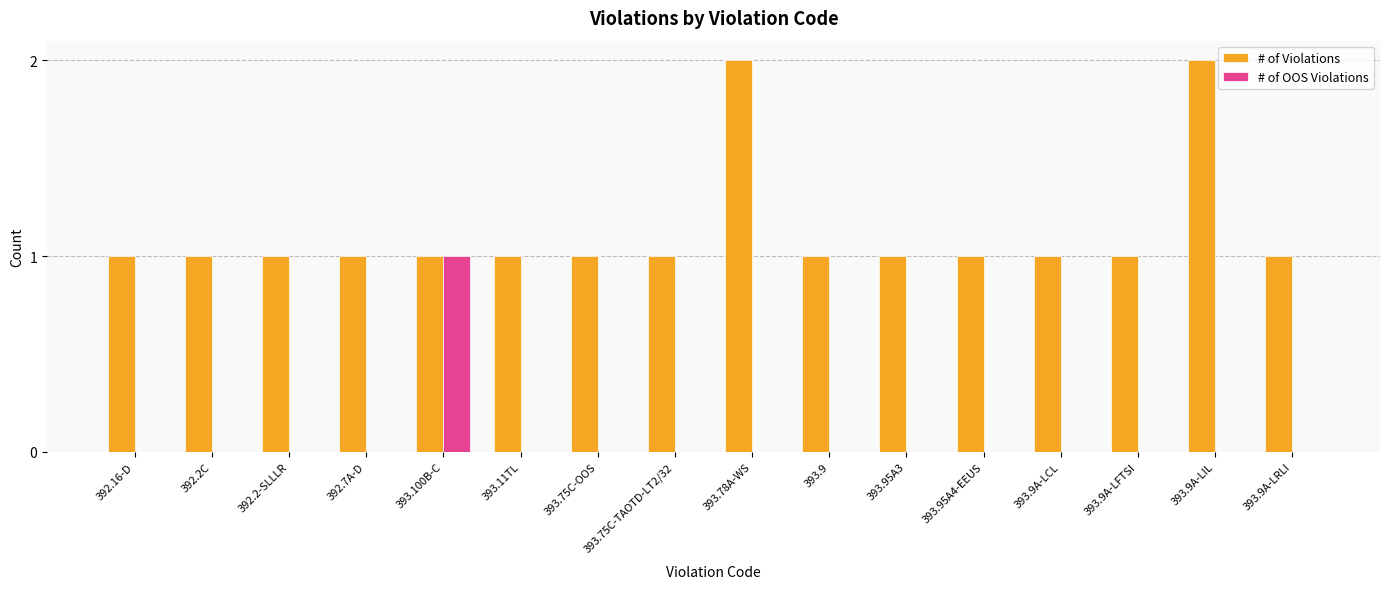

What is the greatest value displayed?

2